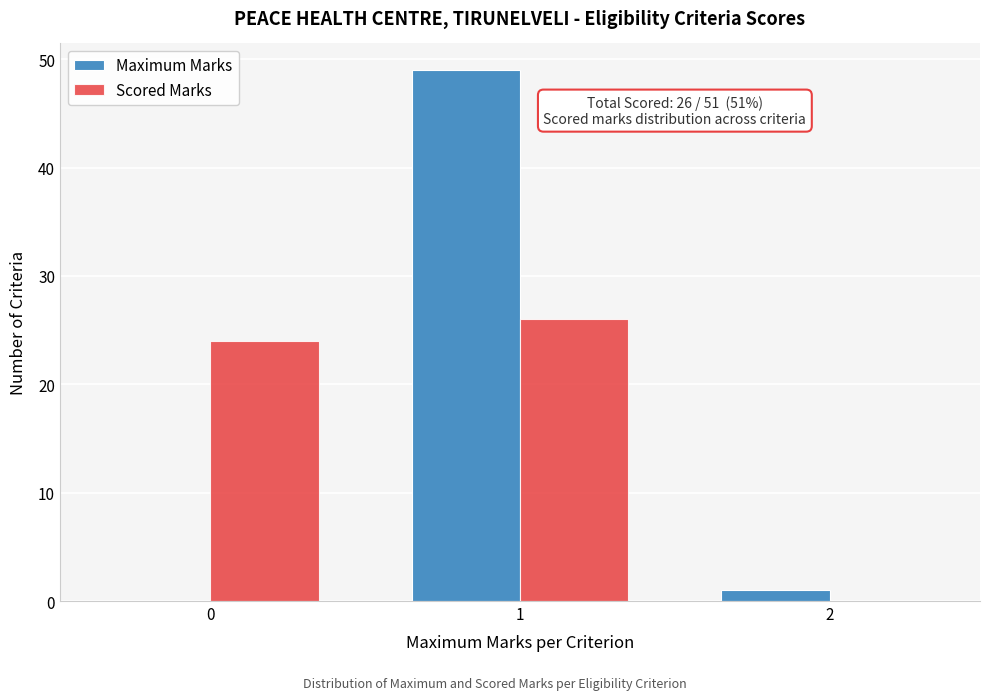

Reading left to right, what are all the values shown in this chart?

Maximum Marks: 0=0	1=49	2=1
Scored Marks: 0=24	1=26	2=0